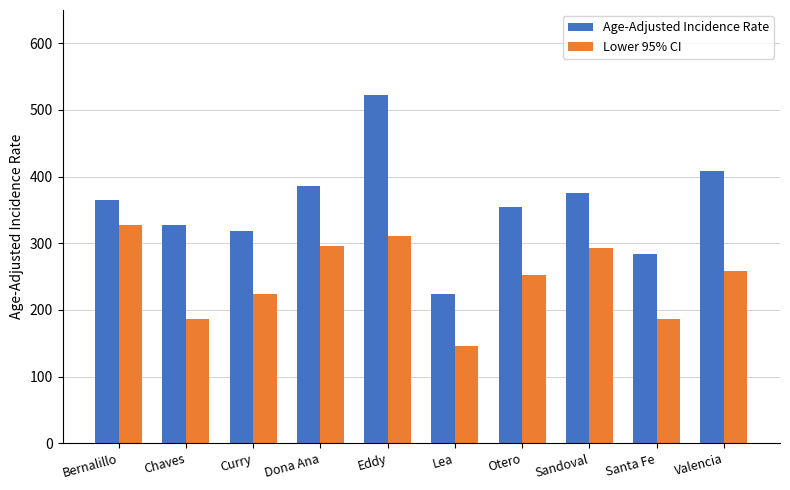

At which category is the sum across all series the highest?

Eddy